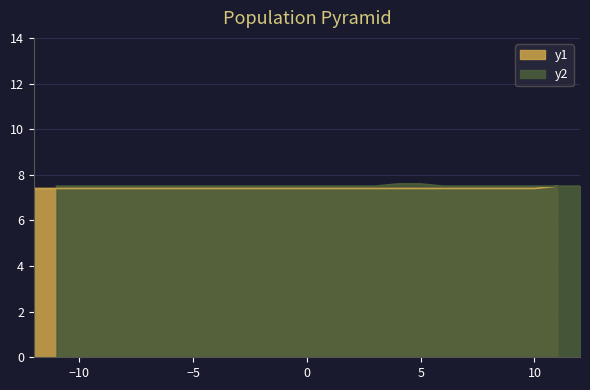

True or false: there are more than 1 points higher than both neighbors.

False